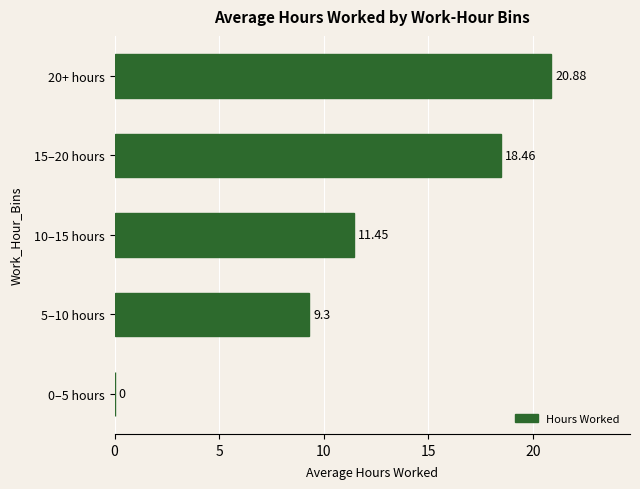

What is the sum of all values?

60.1